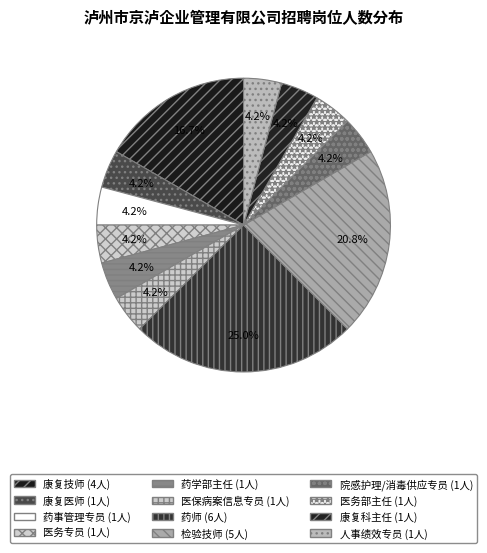

To the nearest percent, what is the average slice percentage?

8%